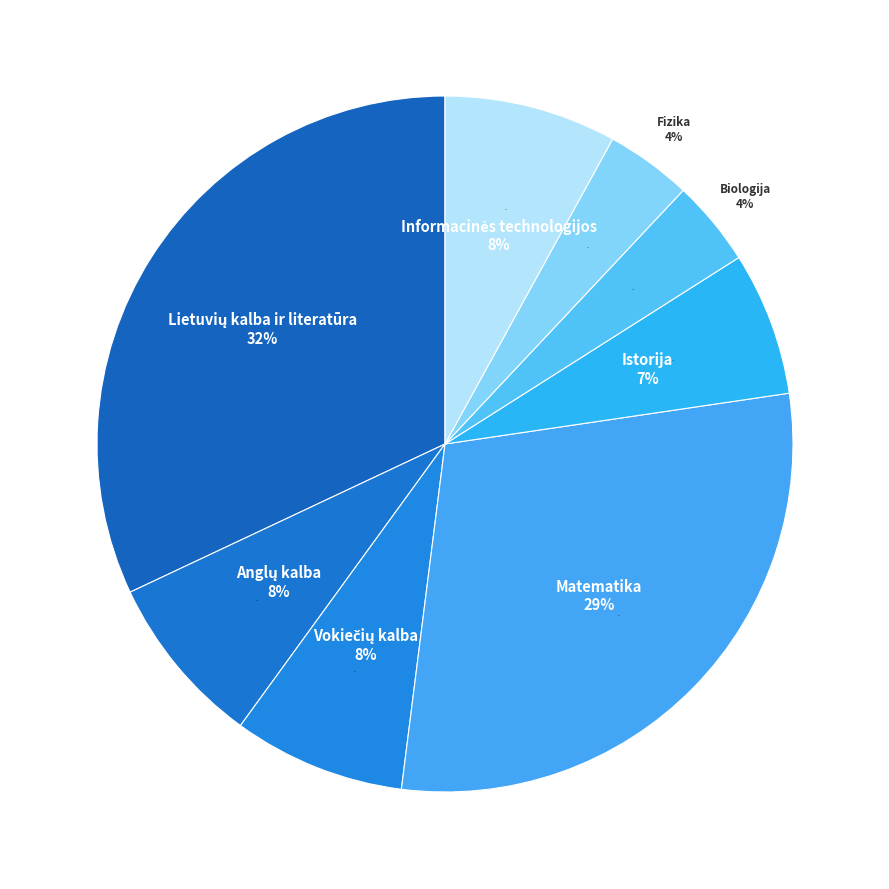

What is the ratio of the value at Informacinės technologijos to the value at Lietuvių kalba ir literatūra?

0.2